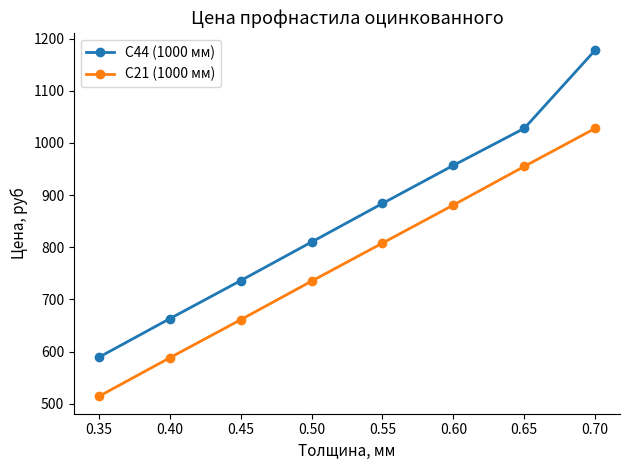

What is the sum of all С44 (1000 мм) values?

6845